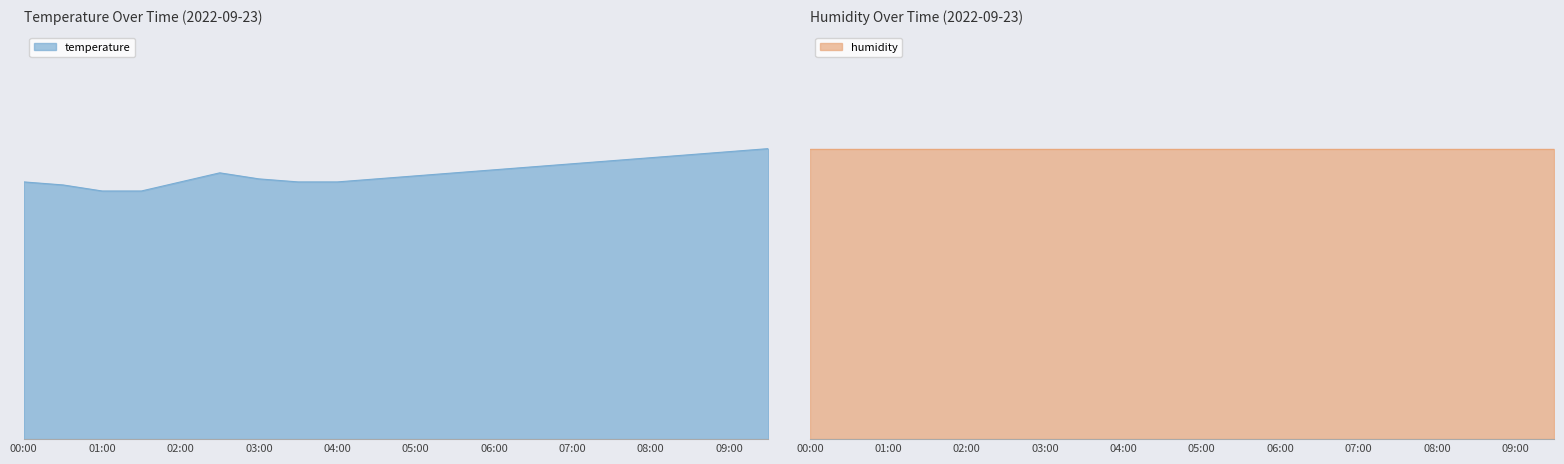

At which category does the chart reach its peak across all series?

09:30